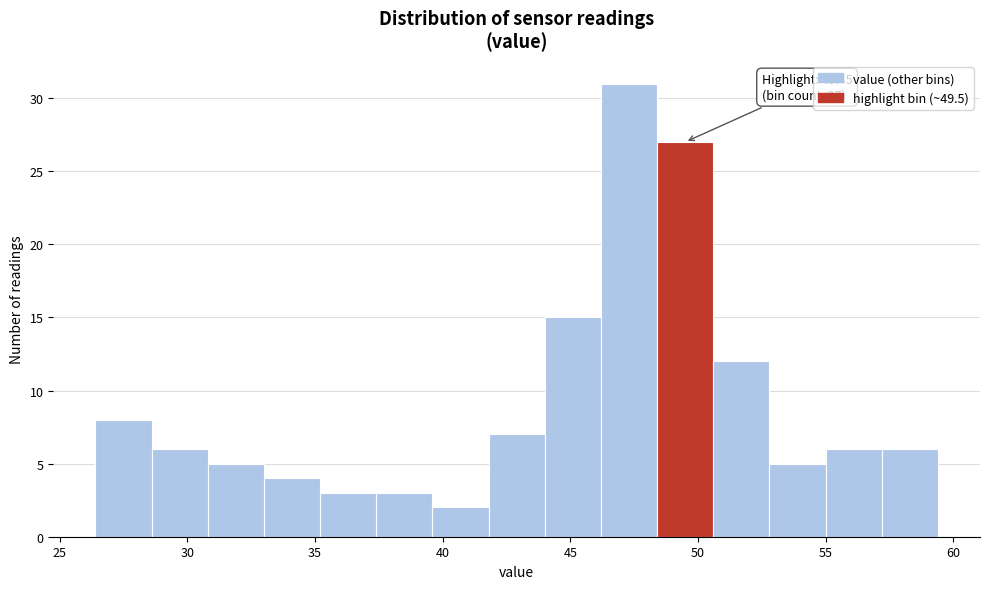

Over which range of the x-axis is the bar tallest?

46.2 to 48.4